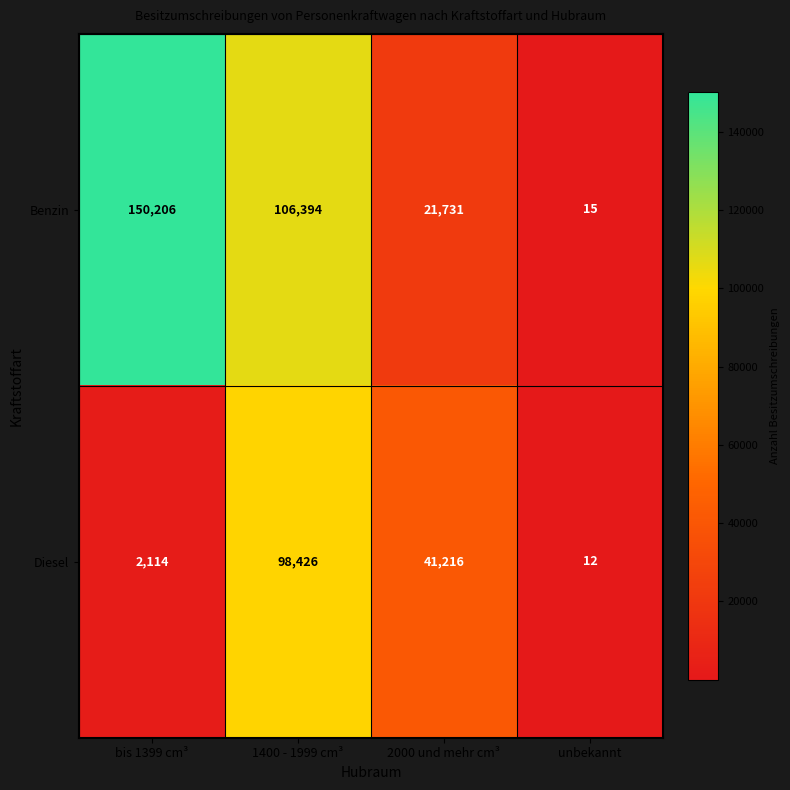

At how many categories does at least one series exceed 34215?

3